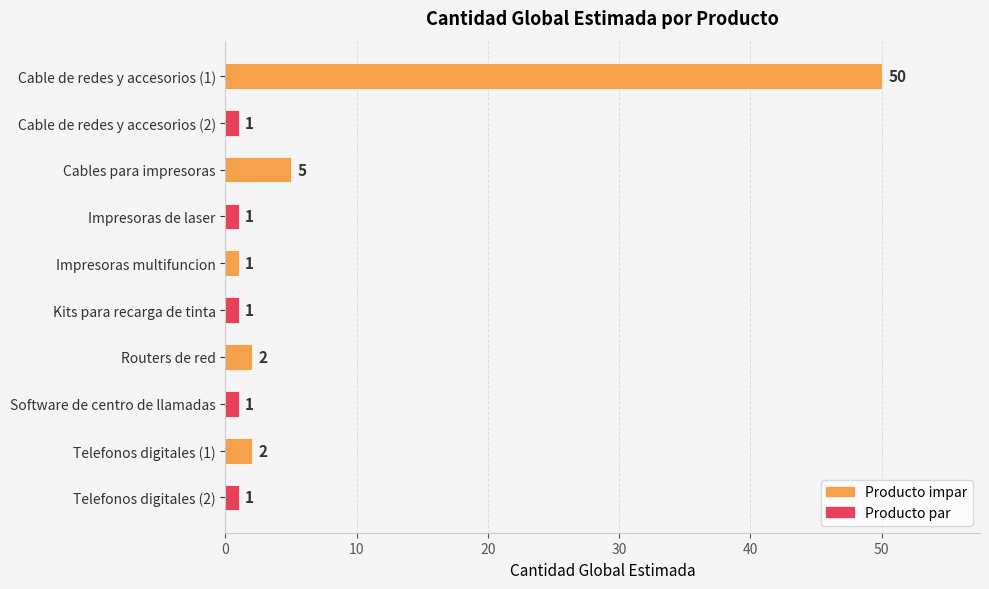

What is the label of the 8th bar from the bottom?

Cables para impresoras